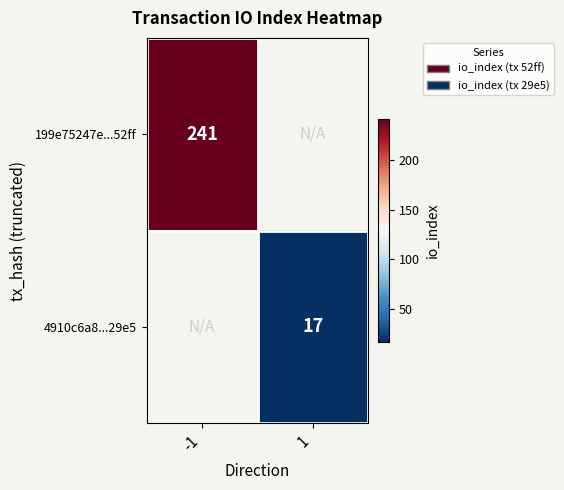

The 4910c6a8...29e5 series shows 8 at 1. True or false?

False